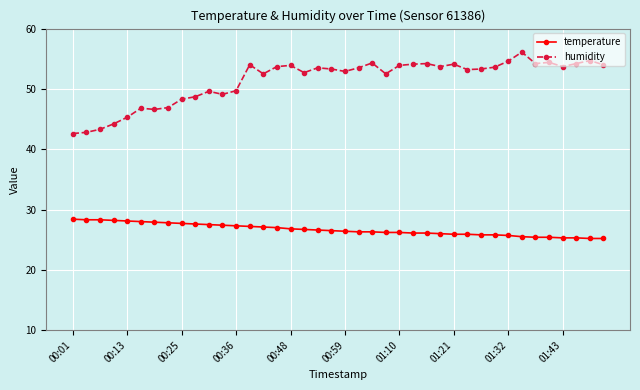

True or false: humidity has more than 2 interior local peaks.

True